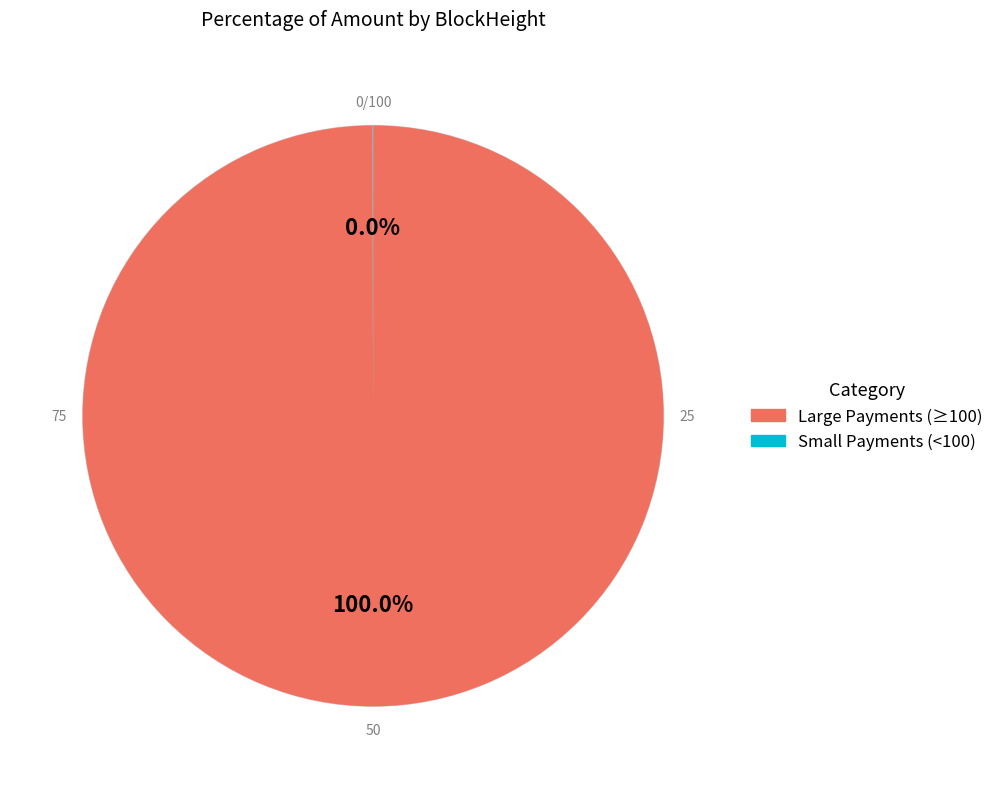

To the nearest percent, what is the difference between the largest and smallest slice percentages?

100%